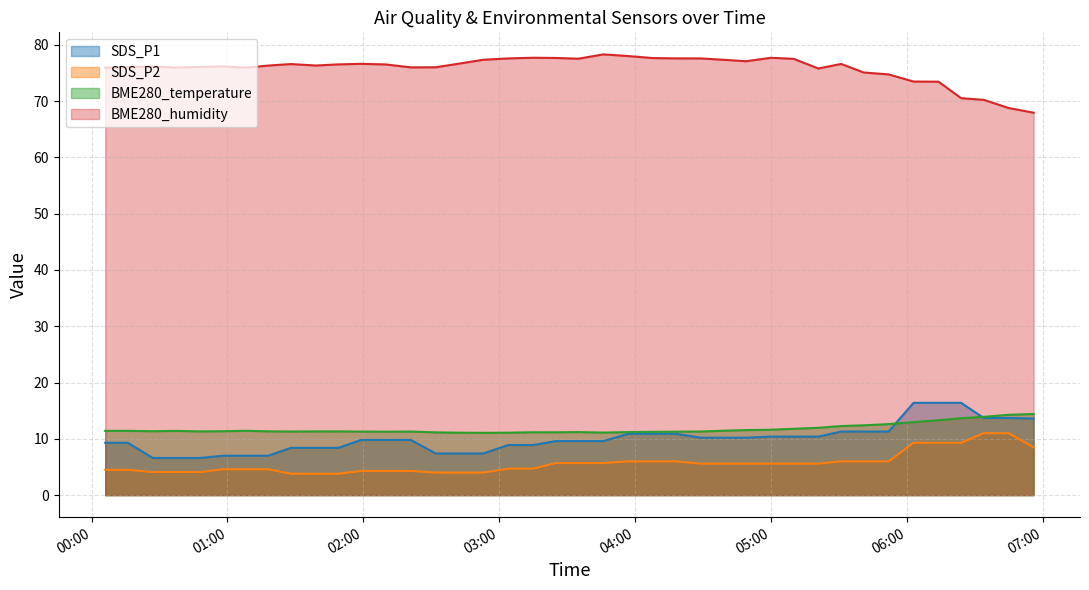

At 2024/04/11 01:18, list the series in order from largest to smallest.

BME280_humidity, BME280_temperature, SDS_P1, SDS_P2